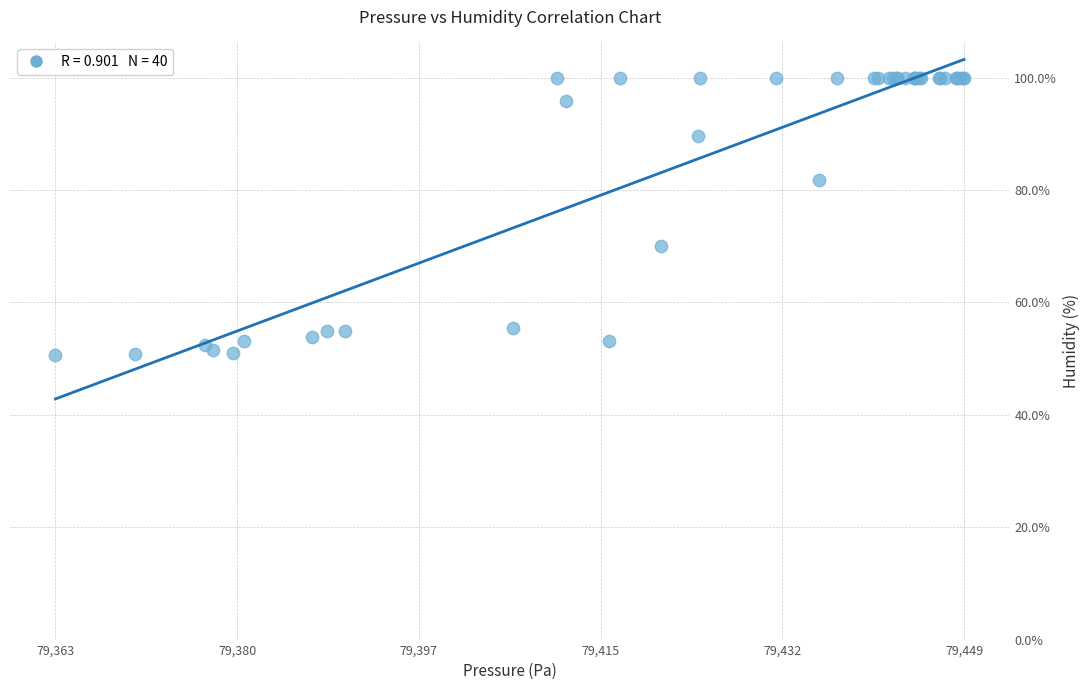

What Y value in the scatter plot is closest to 75?

70.0